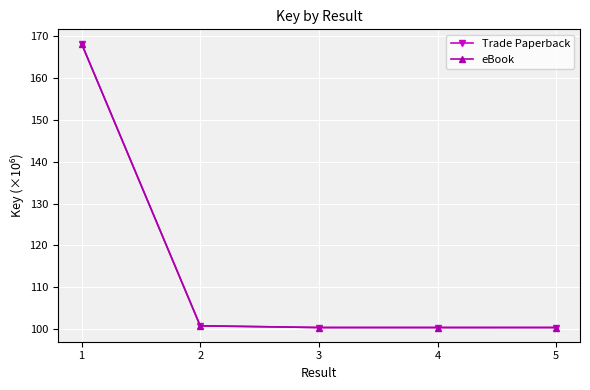

Which category has the lowest value in the eBook series?

3